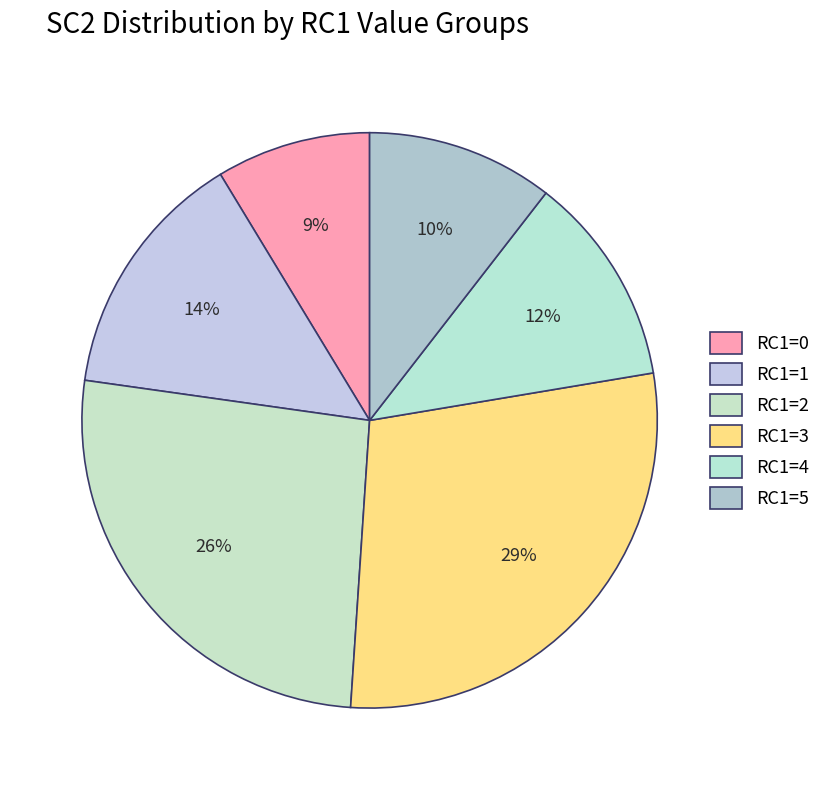

To the nearest percent, what is the combined percentage of RC1=5 and RC1=4?

22%